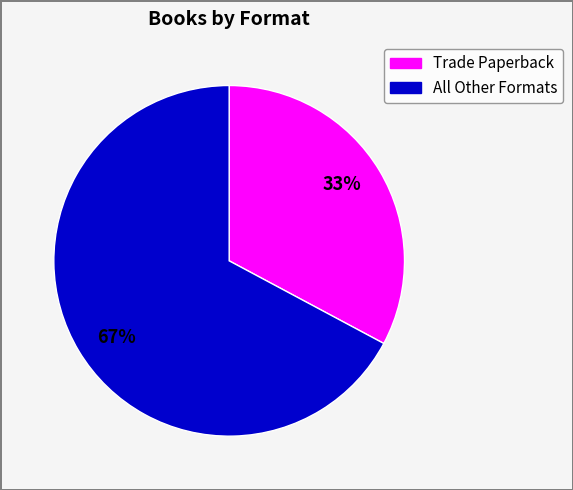

To the nearest percent, what is the average slice percentage?

50%